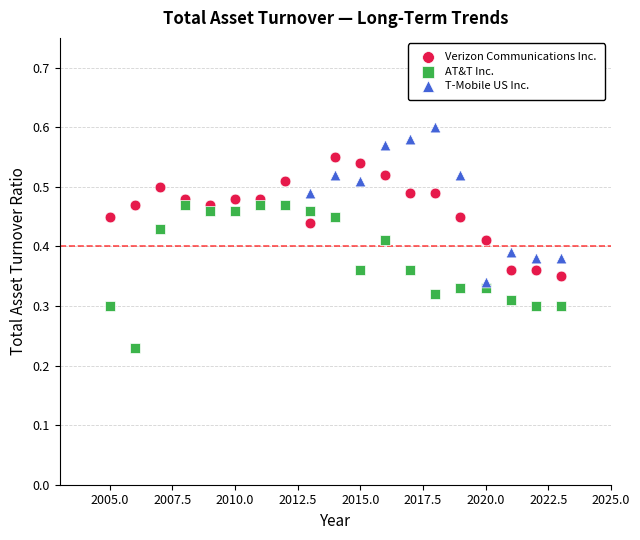

Which series reaches the maximum Y coordinate?

T-Mobile US Inc.